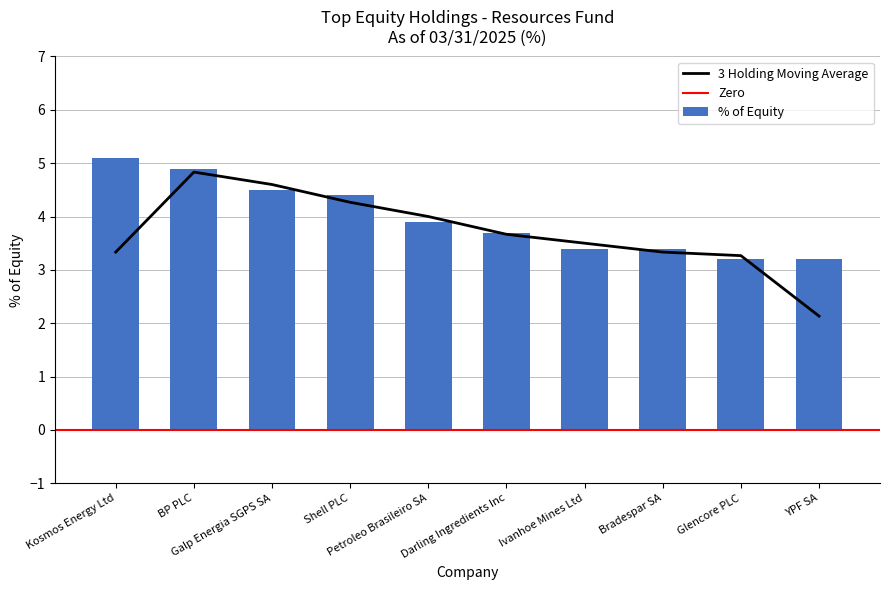

Reading left to right, list all the values displayed in this chart.

Kosmos Energy Ltd=5.1	BP PLC=4.9	Galp Energia SGPS SA=4.5	Shell PLC=4.4	Petroleo Brasileiro SA=3.9	Darling Ingredients Inc=3.7	Ivanhoe Mines Ltd=3.4	Bradespar SA=3.4	Glencore PLC=3.2	YPF SA=3.2